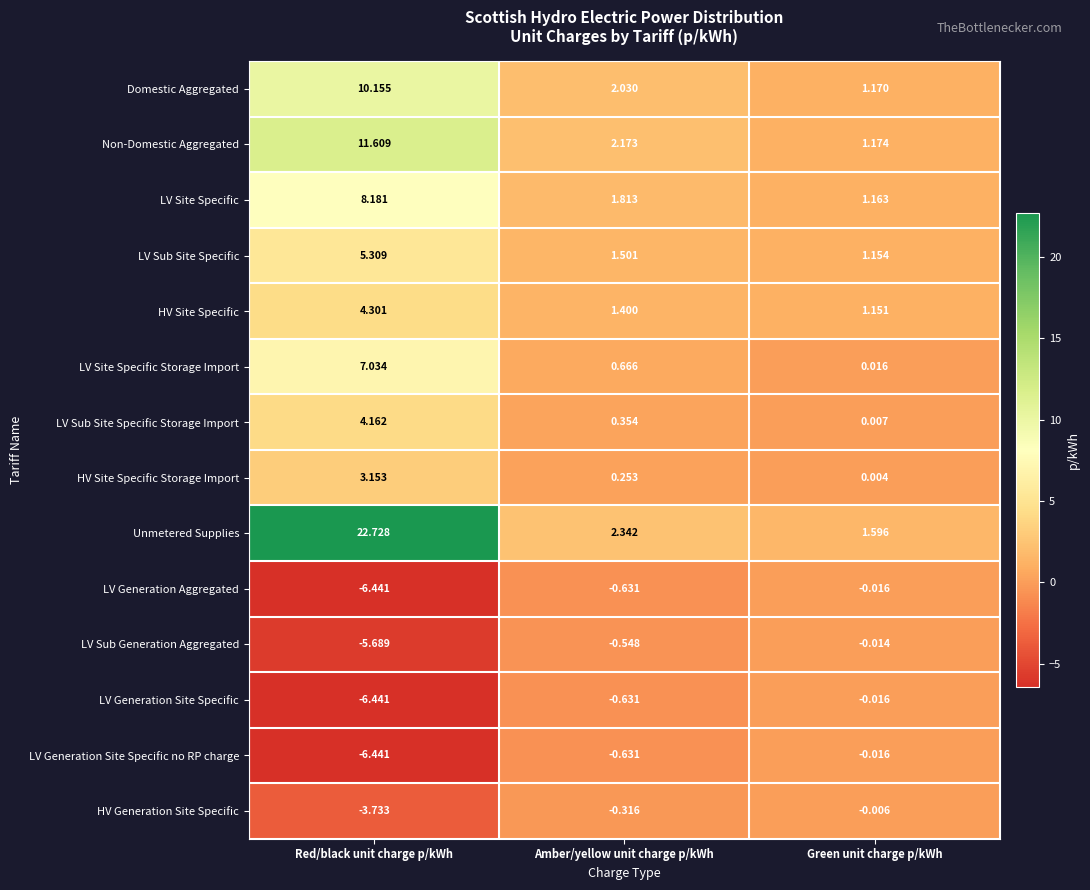

Between Amber/yellow unit charge p/kWh and Green unit charge p/kWh, which series saw the biggest shift?

Non-Domestic Aggregated